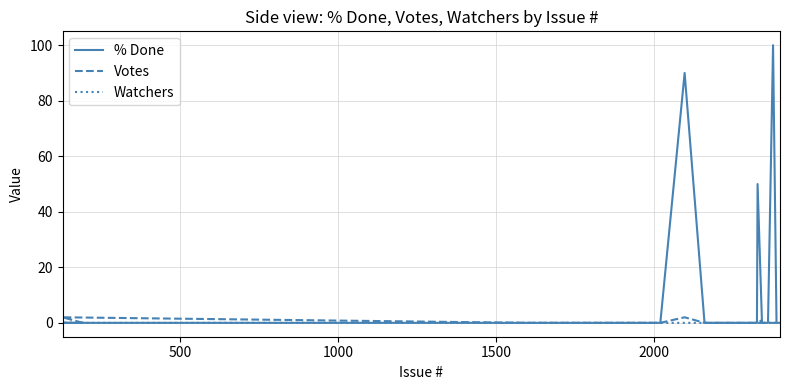

List the series in order of their peak value, highest first.

% Done, Votes, Watchers